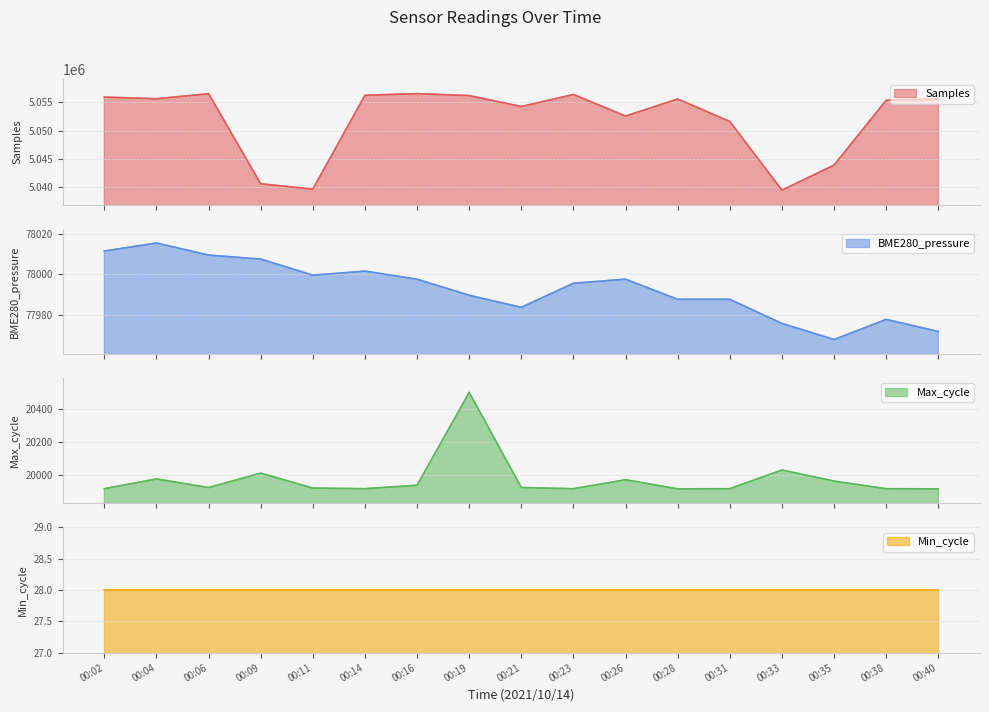

What is the spread (max minus min) of values at 00:04?

5035663.0